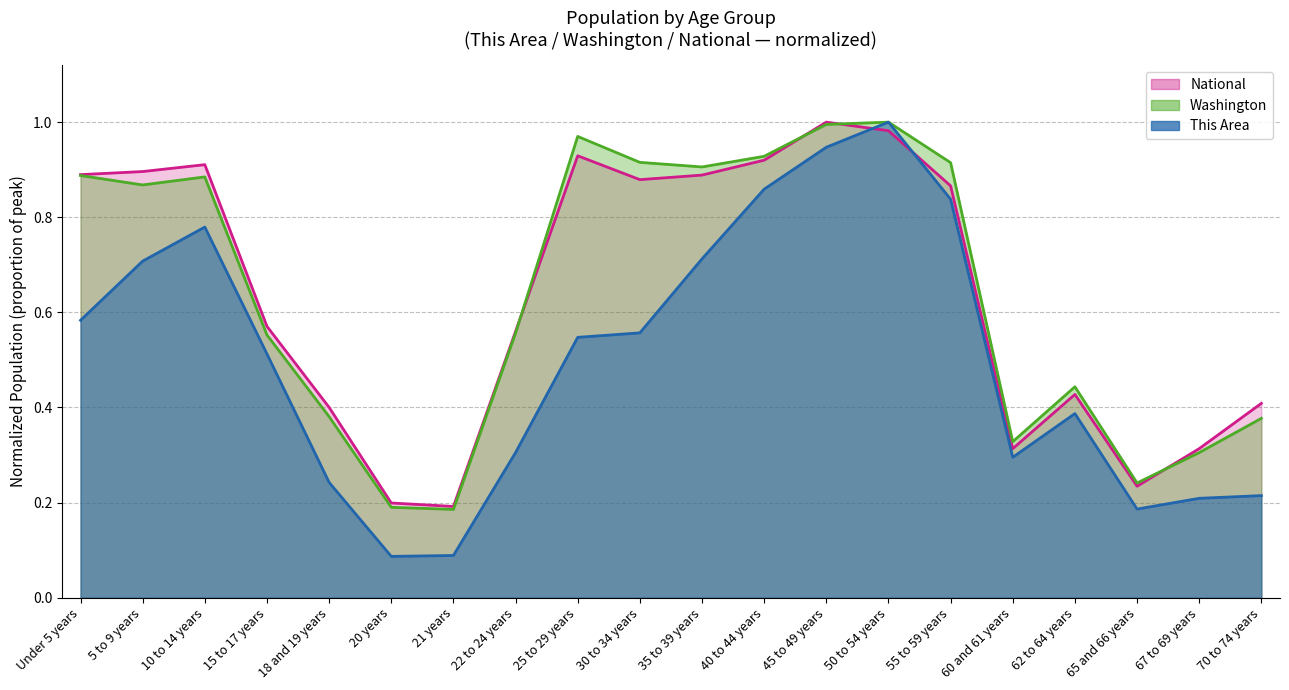

What is the maximum value for Washington?

1.0